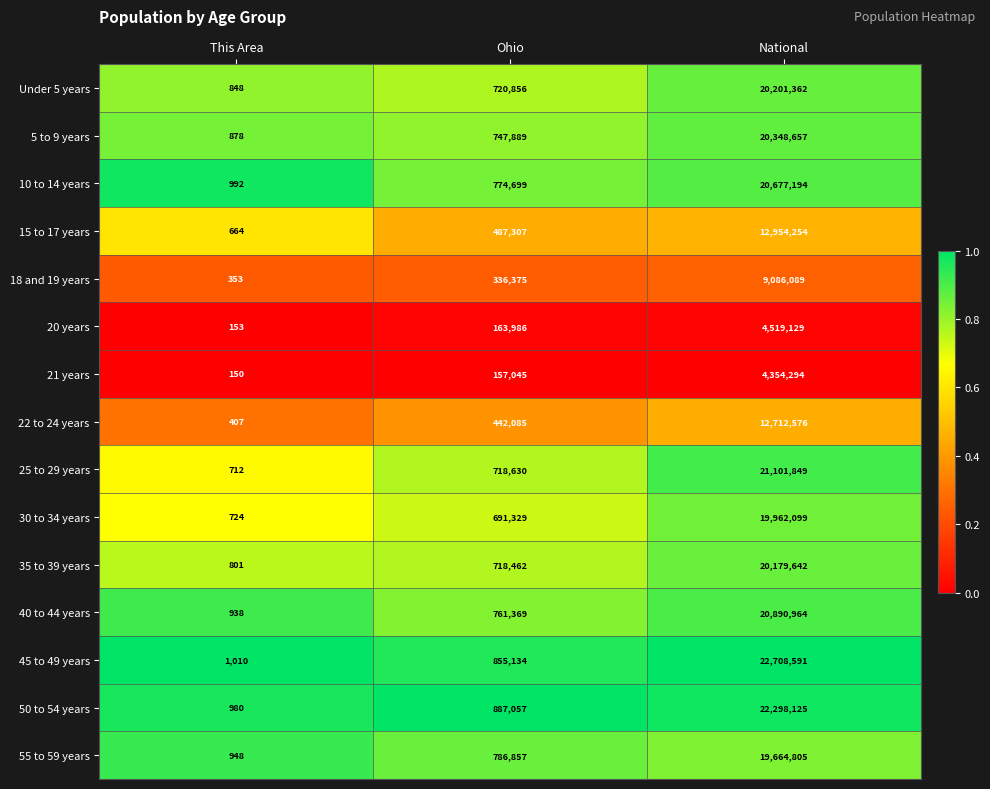

What is the difference between the second highest and minimum values in the 21 years series?

156895